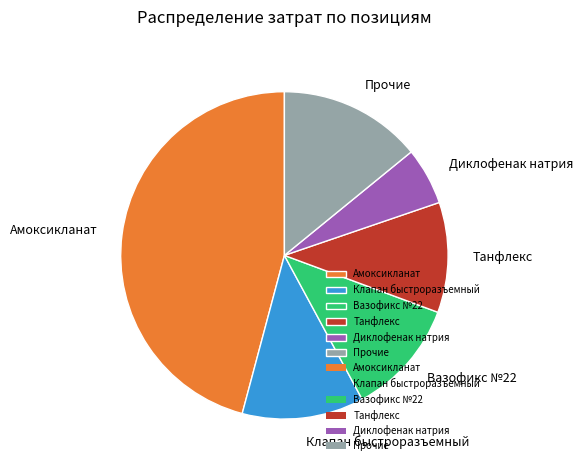

Rank the categories by value from lowest to highest.

Диклофенак натрия, Танфлекс, Вазофикс №22, Клапан быстроразъемный, Прочие, Амоксикланат